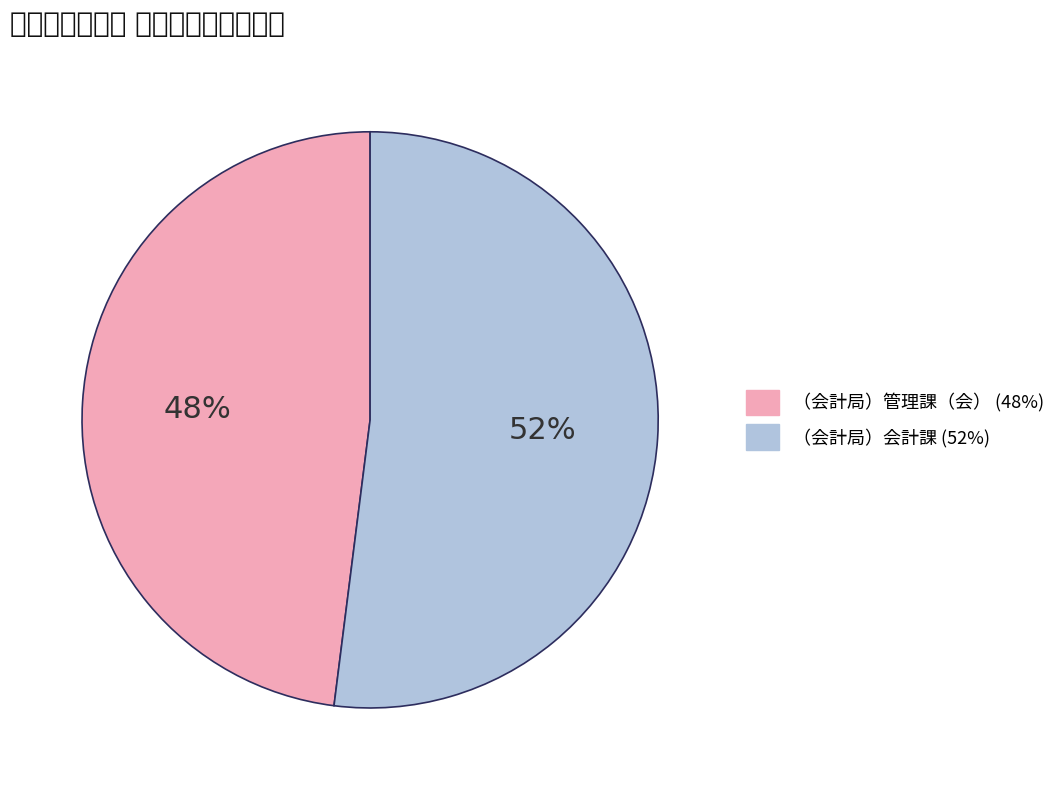

Between （会計局）会計課 and （会計局）管理課（会）, which is larger?

（会計局）会計課